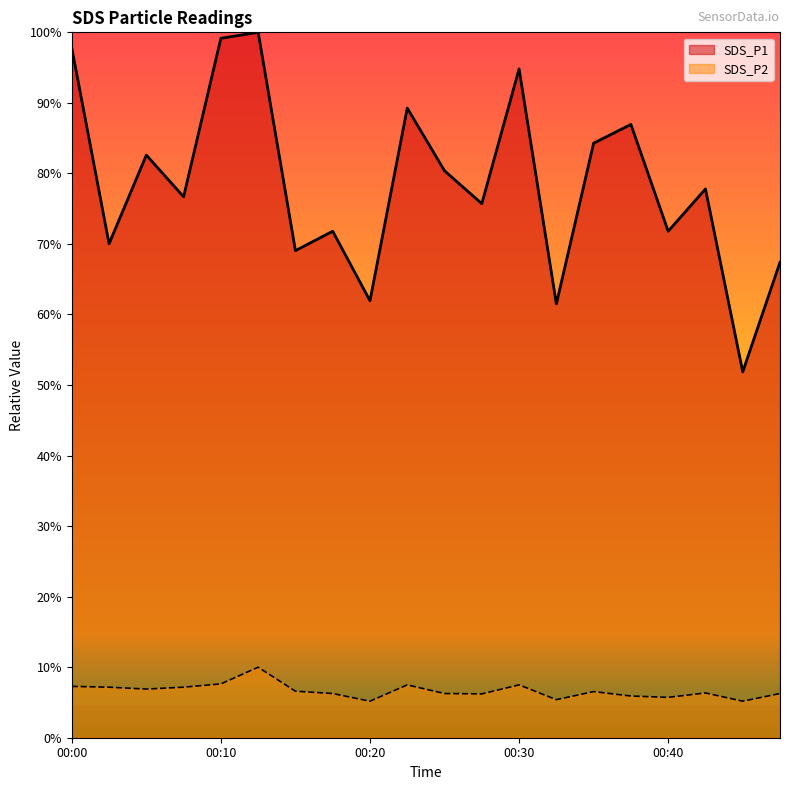

Reading right to left, transcribe all the data shown in this chart.

SDS_P1: 67.4	51.9	77.8	71.8	86.9	84.3	61.5	94.8	75.7	80.4	89.3	61.9	71.8	69.0	100.0	99.2	76.7	82.6	70.0	97.8
SDS_P2: 6.3	5.2	6.3	5.7	5.9	6.5	5.4	7.5	6.2	6.3	7.5	5.2	6.3	6.6	10.0	7.6	7.2	6.9	7.2	7.3